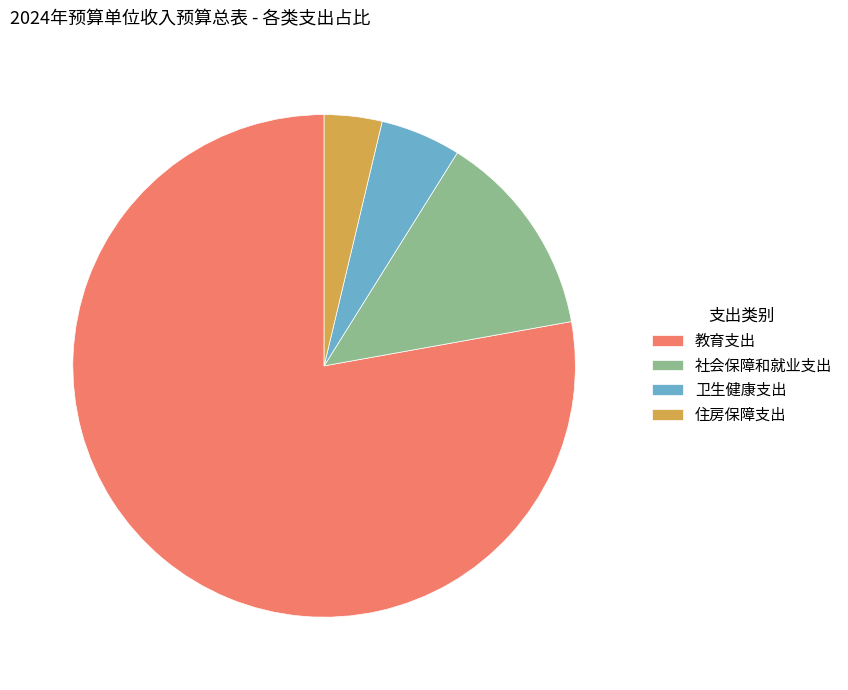

Which category accounts for the majority?

教育支出